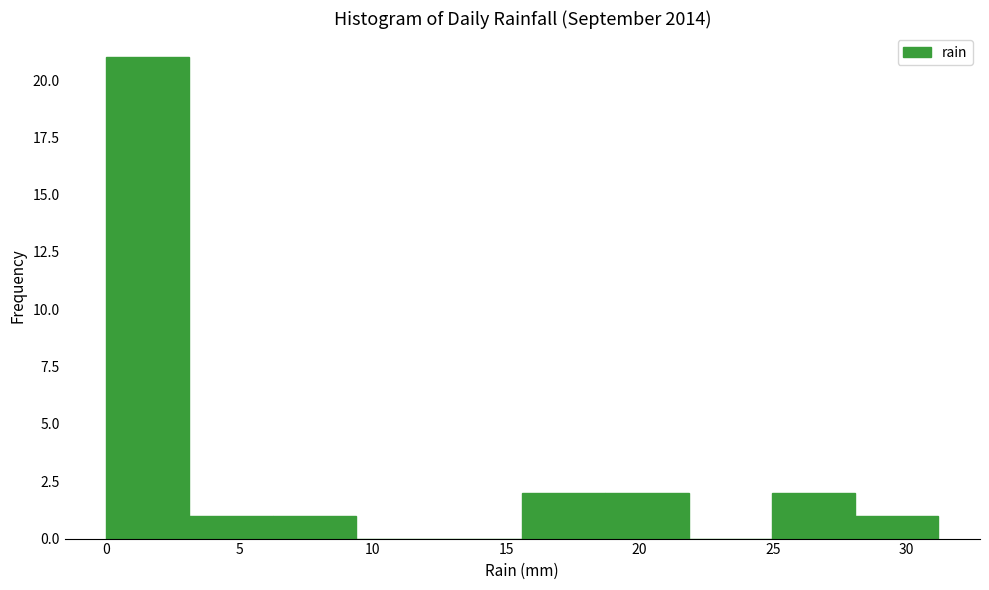

Reading left to right, transcribe this chart: for each bar, give the range it covers on the x-axis and its height. Neither the bar edges nor the heights are printed on the chart, so give them approximately, as read against the axes.

0.0 to 3.0: 21
3.0 to 6.0: 1
6.0 to 9.5: 1
9.5 to 12.5: 0
12.5 to 15.5: 0
15.5 to 18.5: 2
18.5 to 22.0: 2
22.0 to 25.0: 0
25.0 to 28.0: 2
28.0 to 31.0: 1